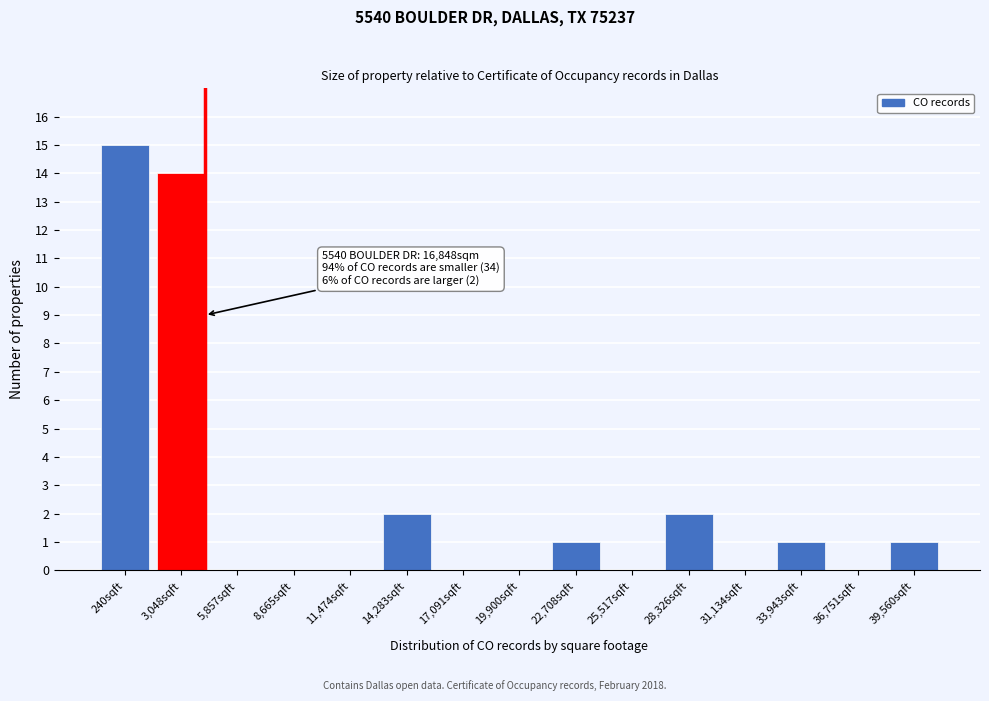

Reading left to right, extract all data points from this chart.

240sqft=15	3,048sqft=14	5,857sqft=0	8,665sqft=0	11,474sqft=0	14,283sqft=2	17,091sqft=0	19,900sqft=0	22,708sqft=1	25,517sqft=0	28,326sqft=2	31,134sqft=0	33,943sqft=1	36,751sqft=0	39,560sqft=1